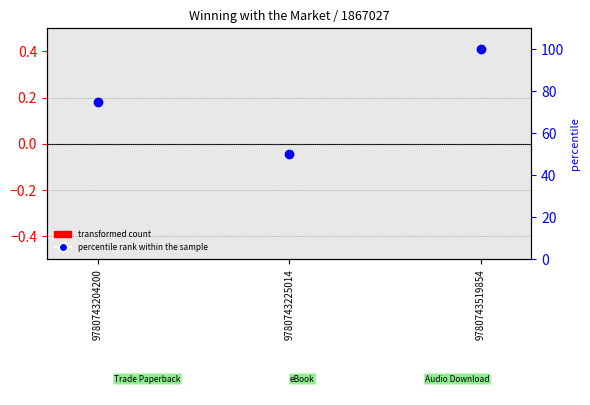

Which series has the widest spread of Y values?

percentile rank within the sample